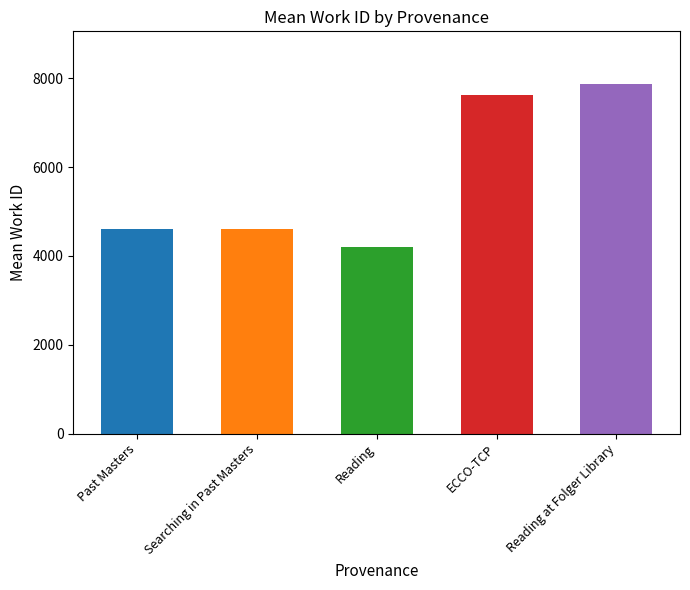

What is the difference between the maximum and second lowest values?

3265